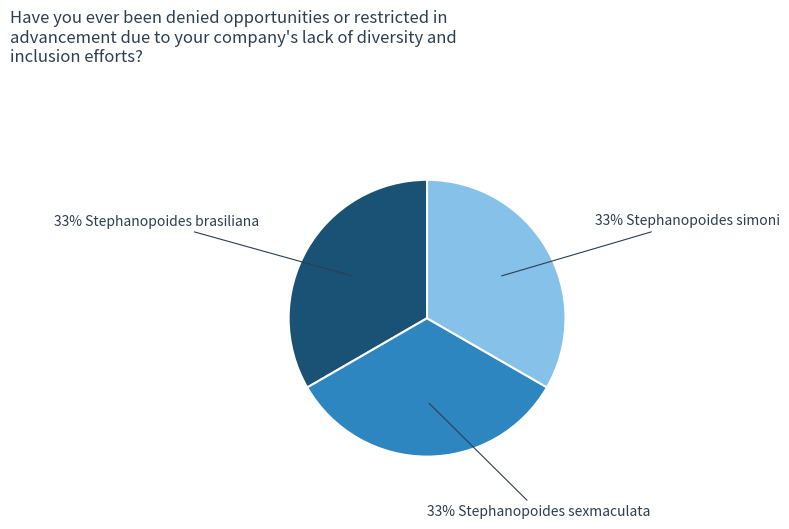

To the nearest percent, what is the average slice percentage?

33%